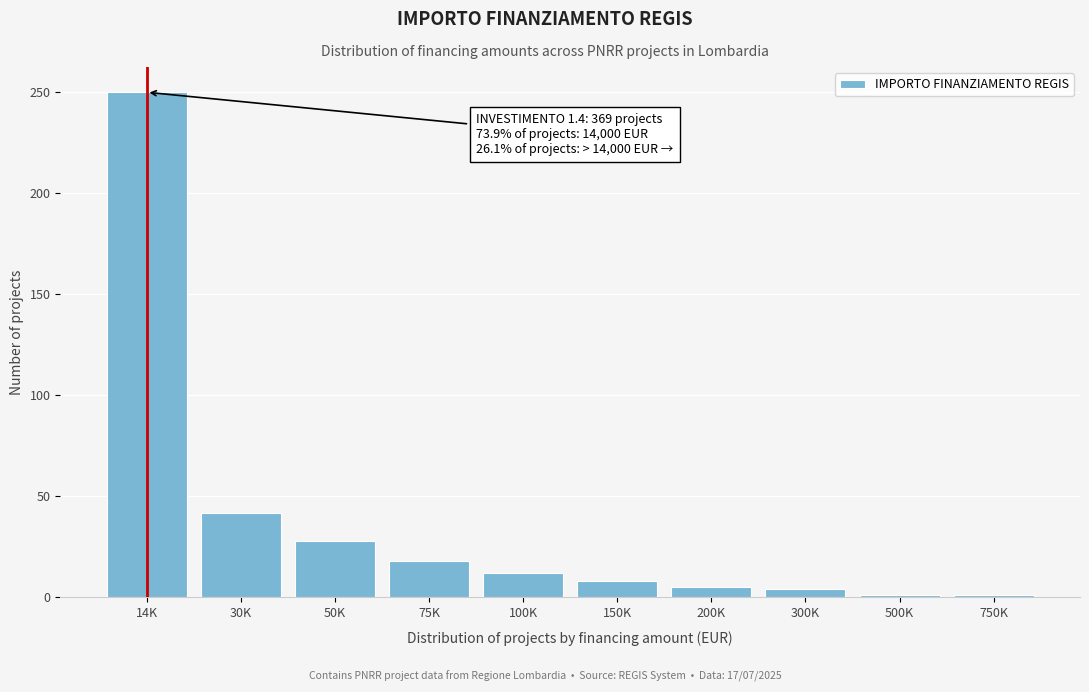

At which category does the chart reach its peak across all series?

14K